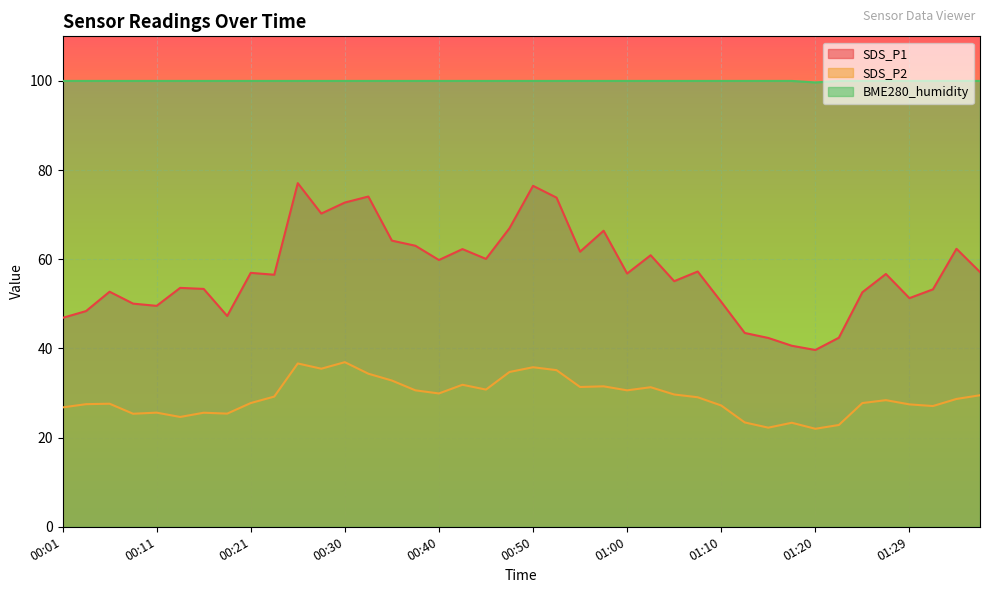

Count the number of data series in this chart.

3